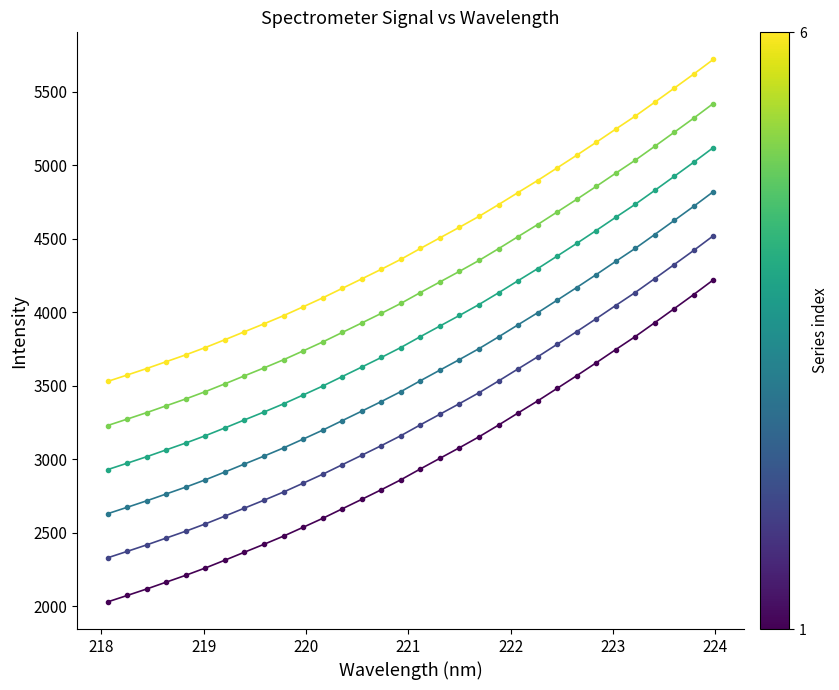

What is the minimum value shown in the chart?

2029.1